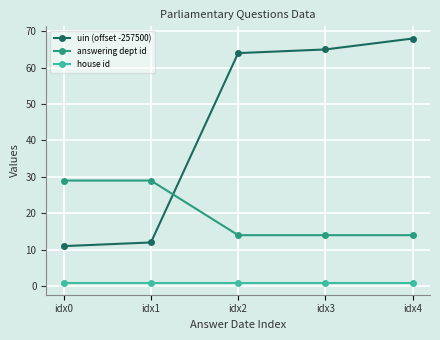

Which series has the widest spread of values?

uin (offset -257500)